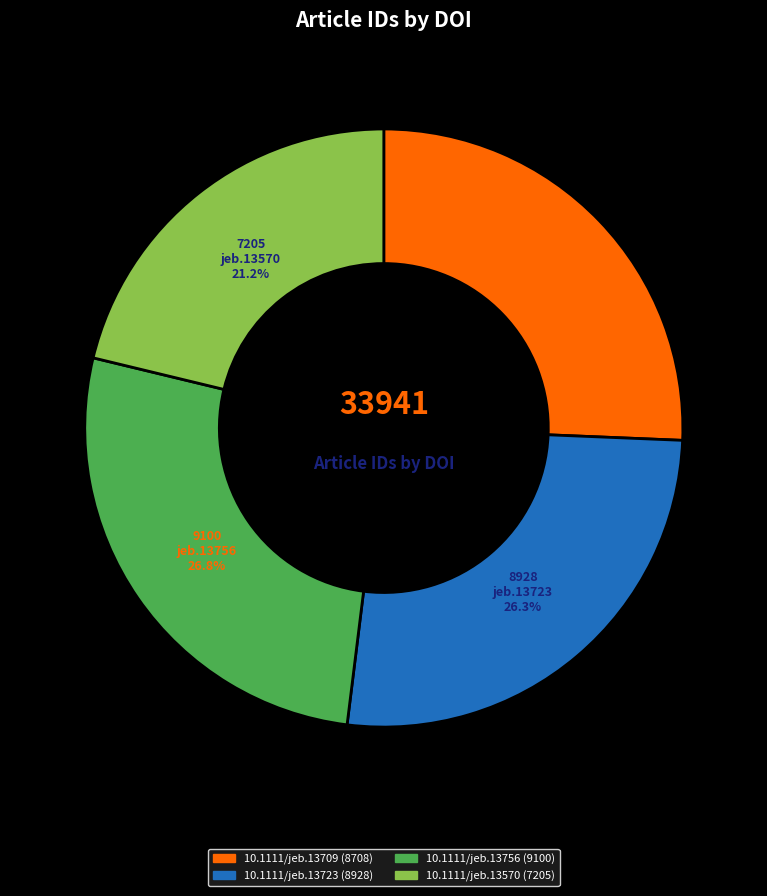

Does 10.1111/jeb.13570 represent more than half of the total?

No